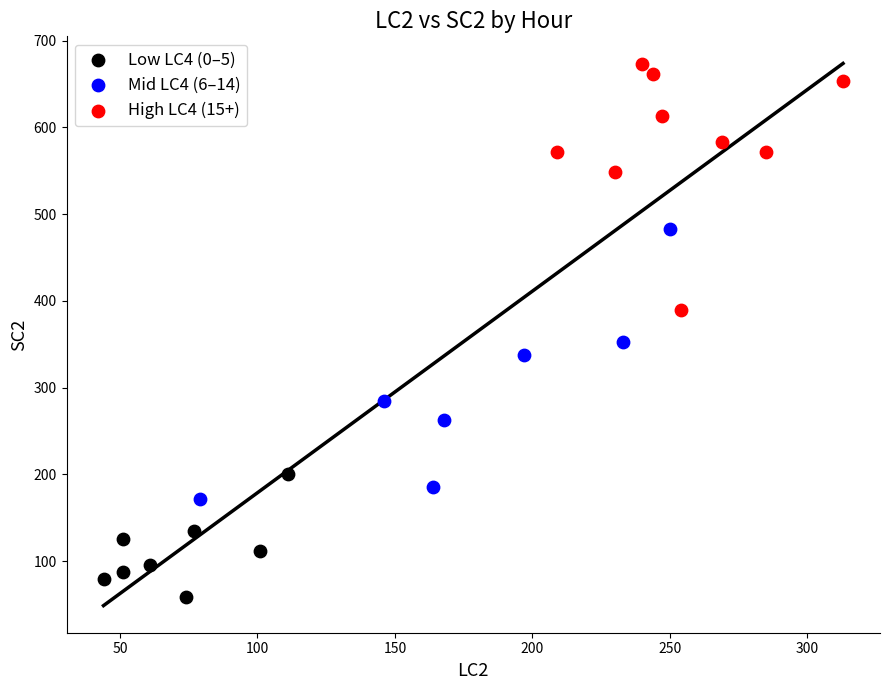

Which series reaches the minimum Y coordinate?

Low LC4 (0–5)